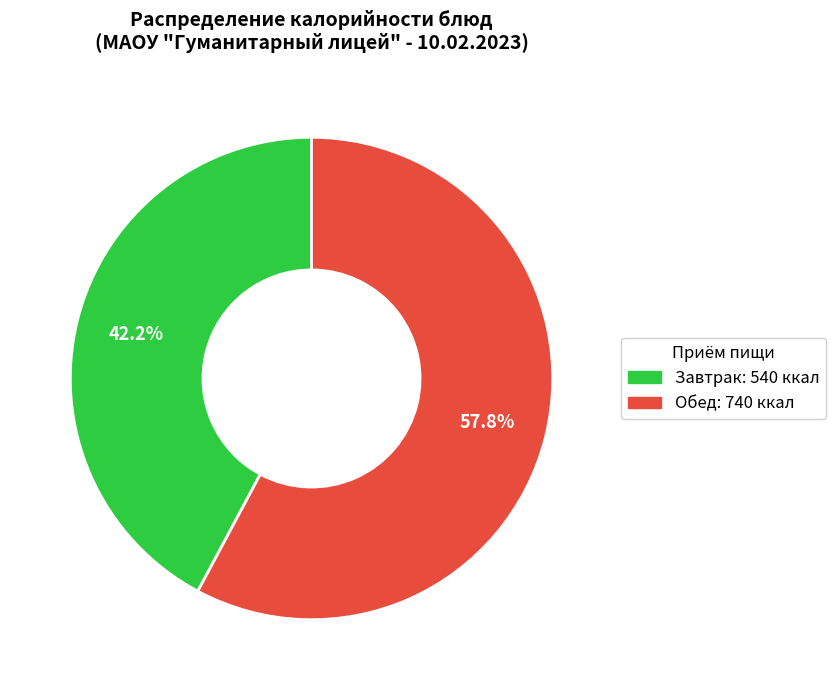

Is there any slice that represents more than half of the pie?

Yes